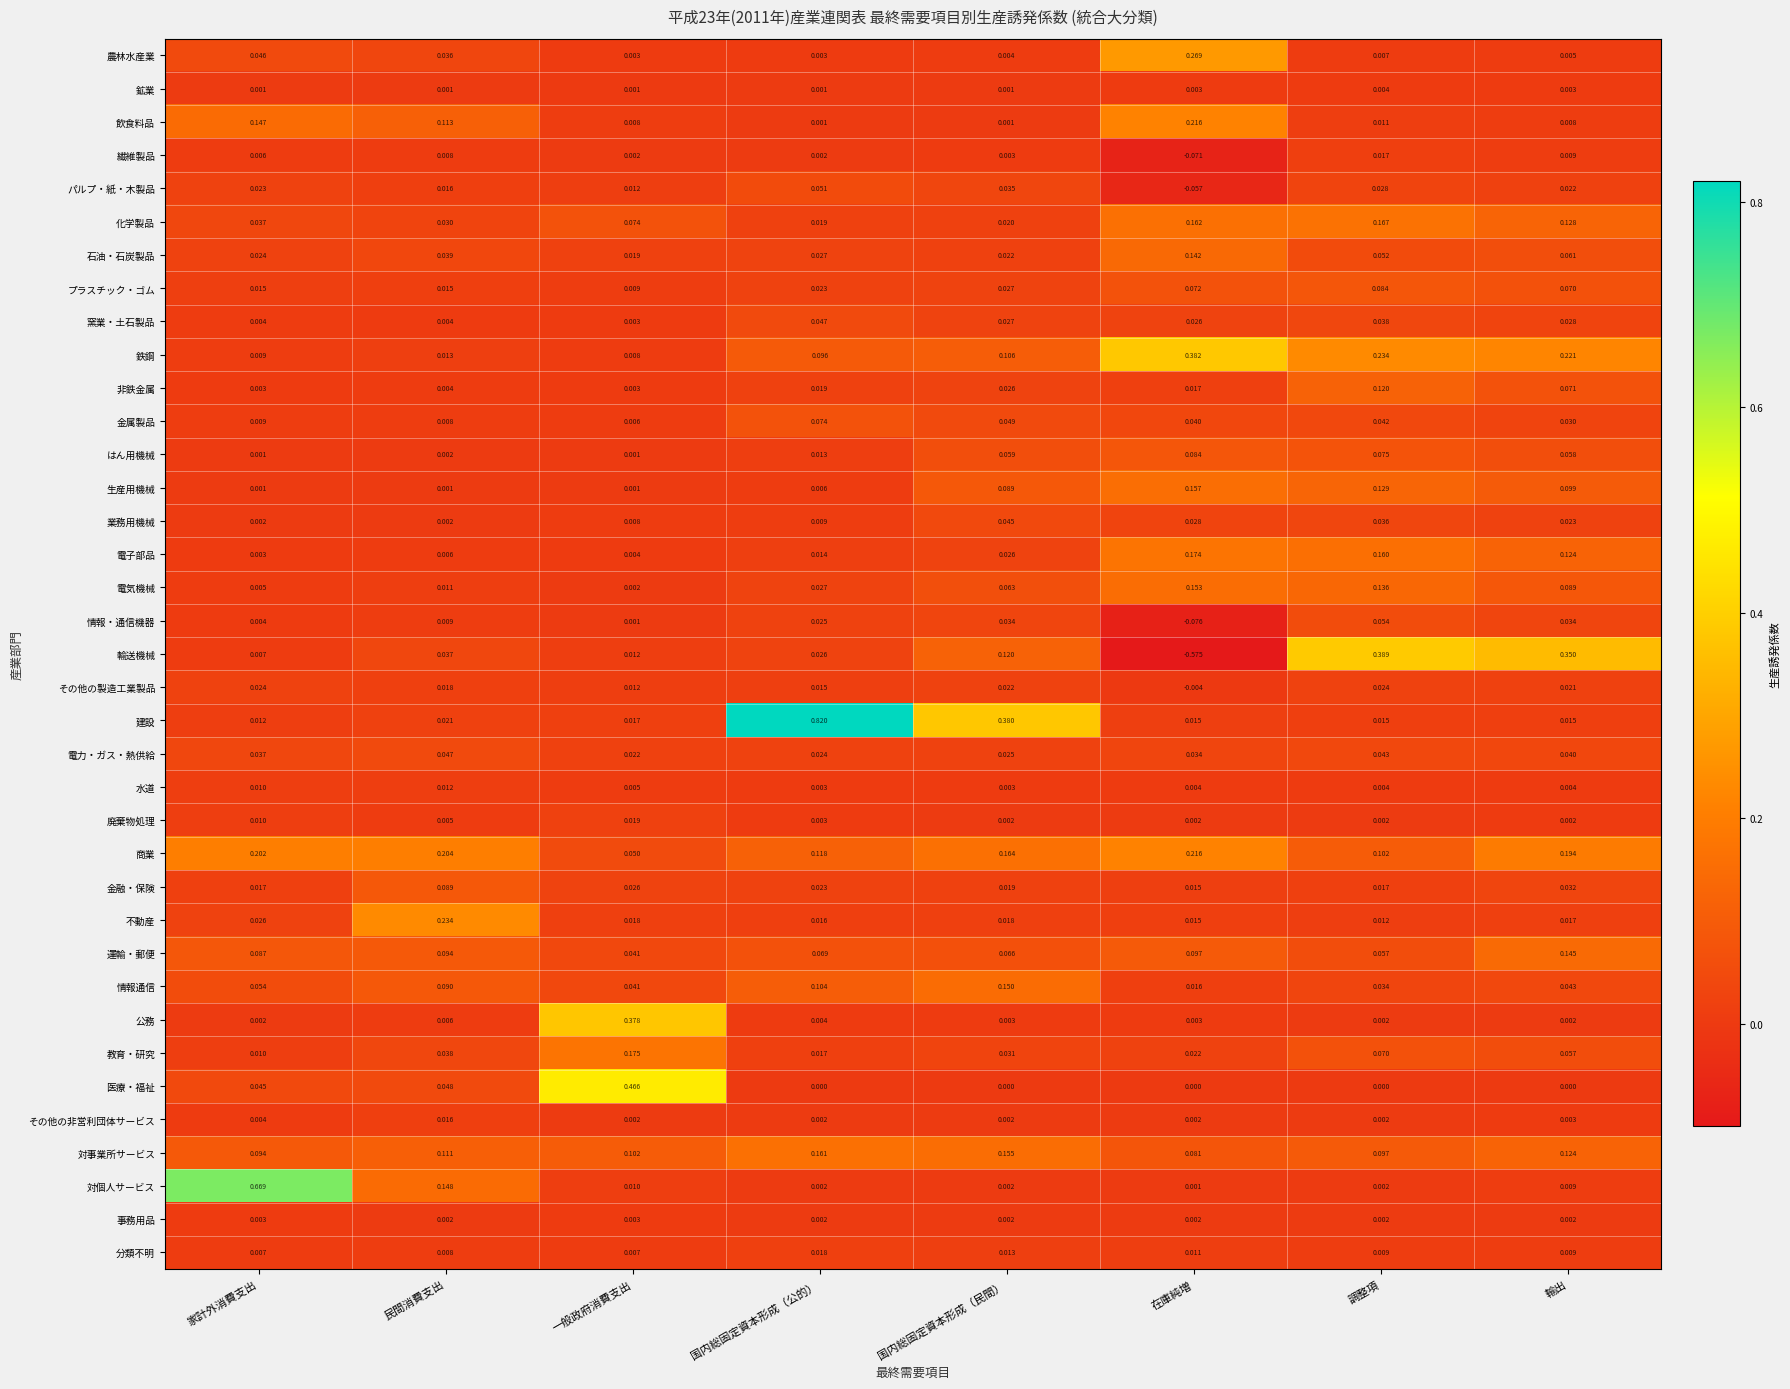

At which category does the chart reach its minimum across all series?

在庫純増